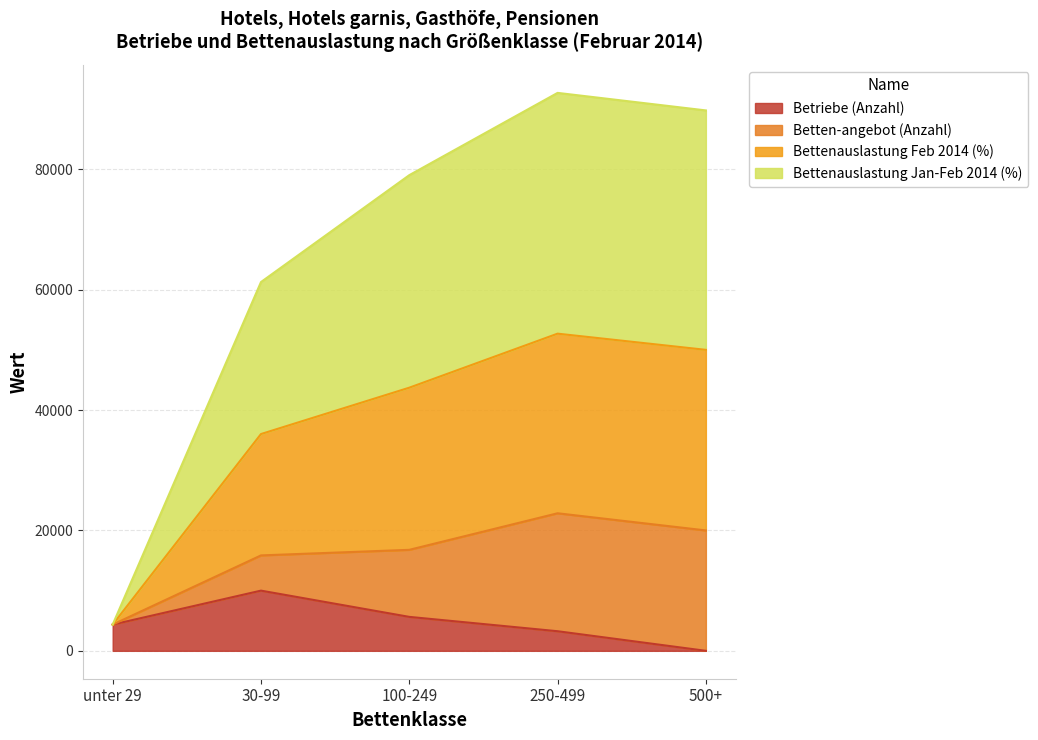

At which label does Betriebe (Anzahl) reach its minimum?

500+